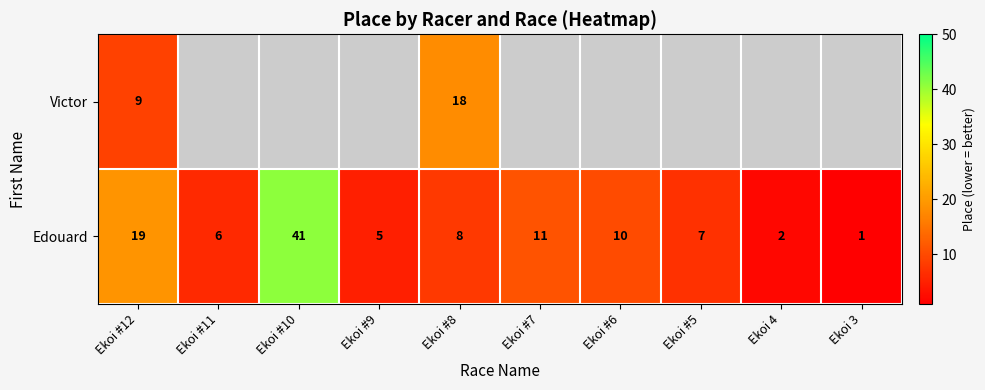

What is the difference between the second highest and minimum values in the Edouard series?

18